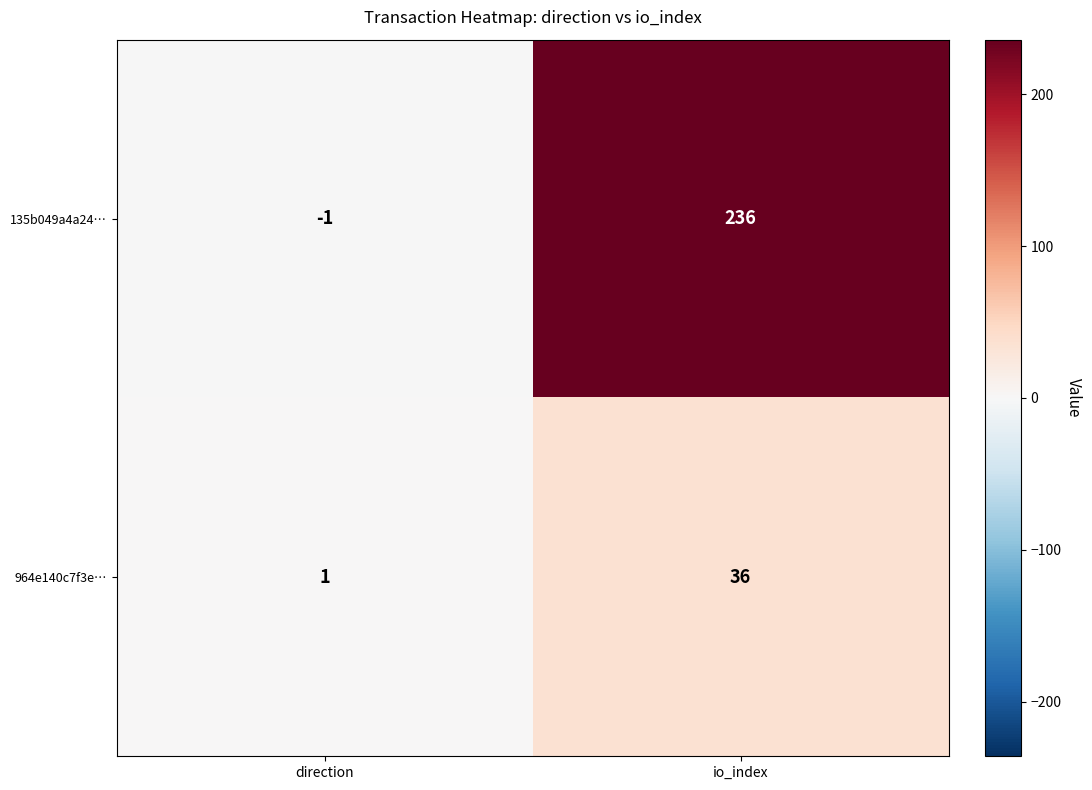

What is the smallest value displayed?

-1